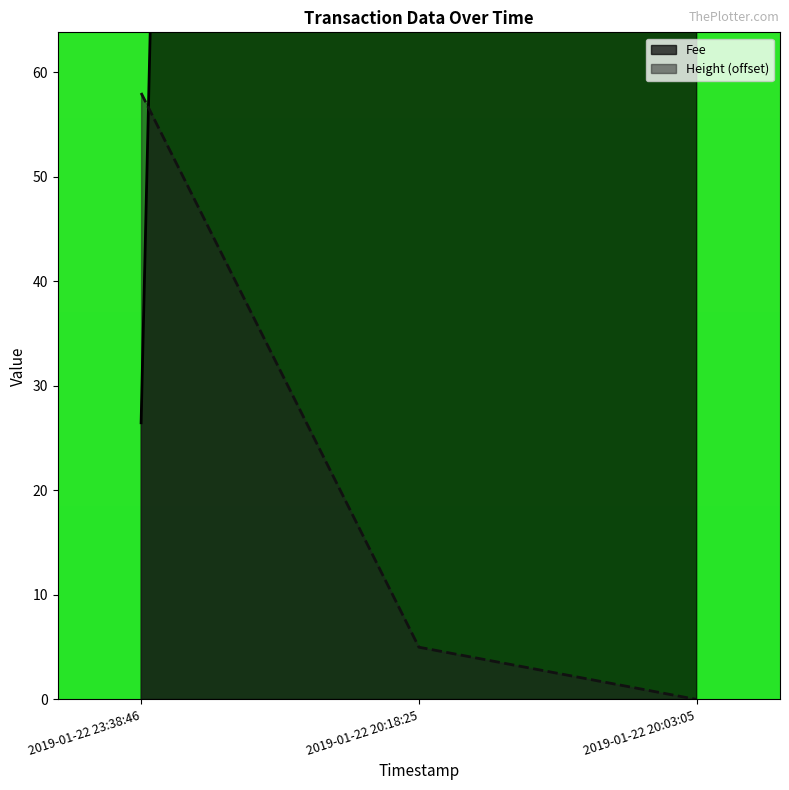

Reading left to right, extract all data points from this chart.

Fee: 26.5	1170.1	4080.7
Height: 58.0	5.0	0.0